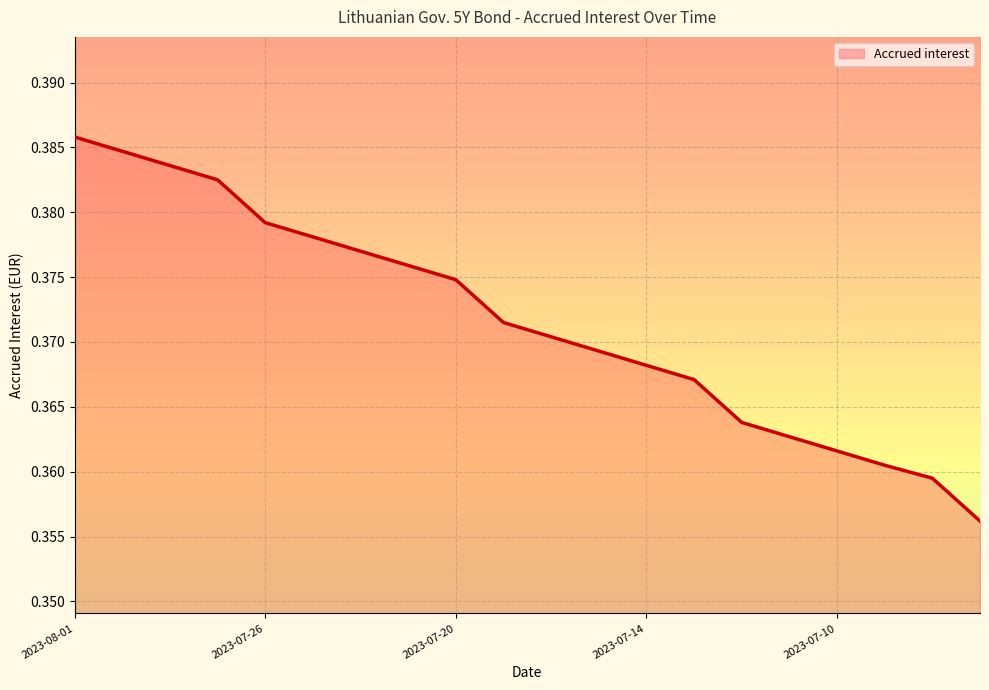

The value at 2023-07-14 is 0.1. True or false?

False